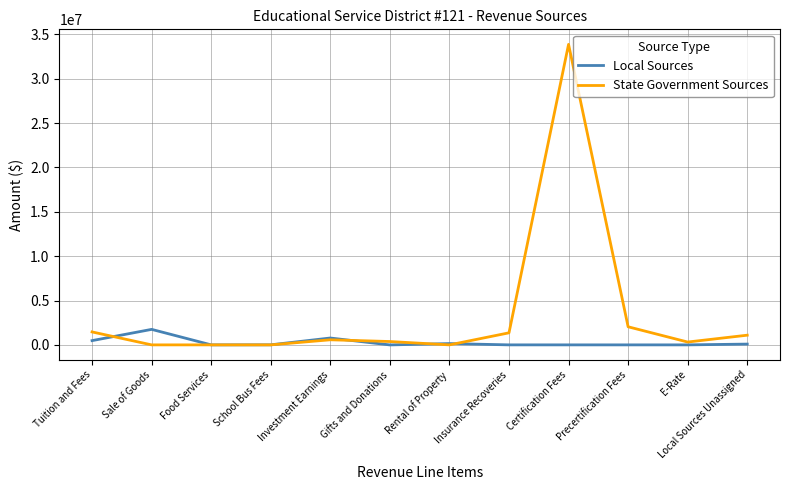

At which category is the sum across all series the highest?

Certification Fees